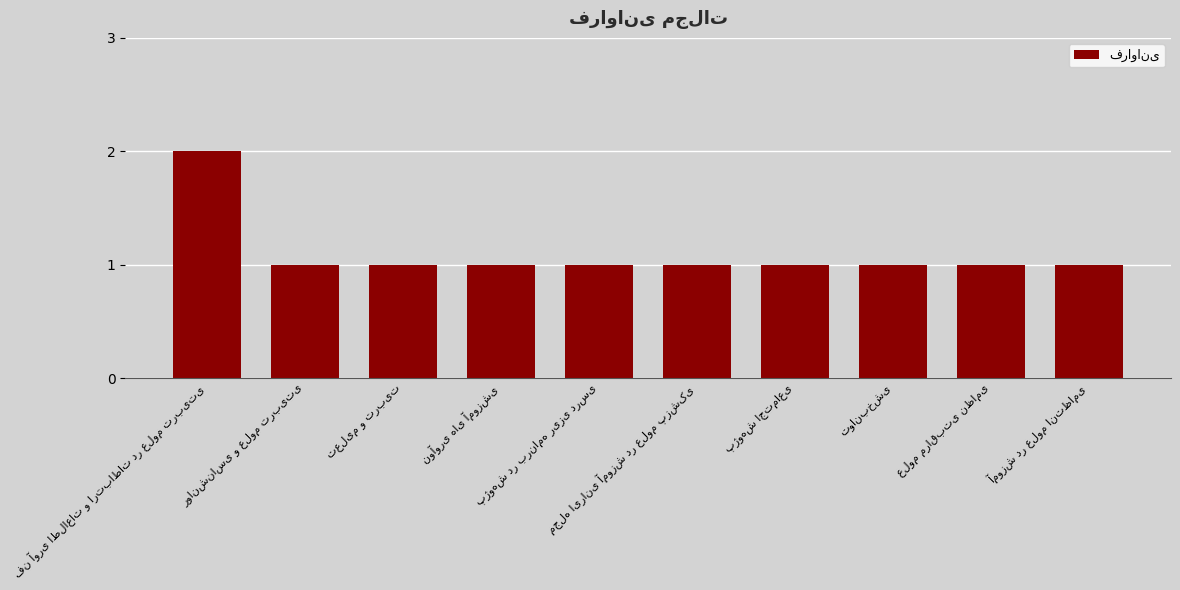

What is the value of the 5th bar from the left?

1